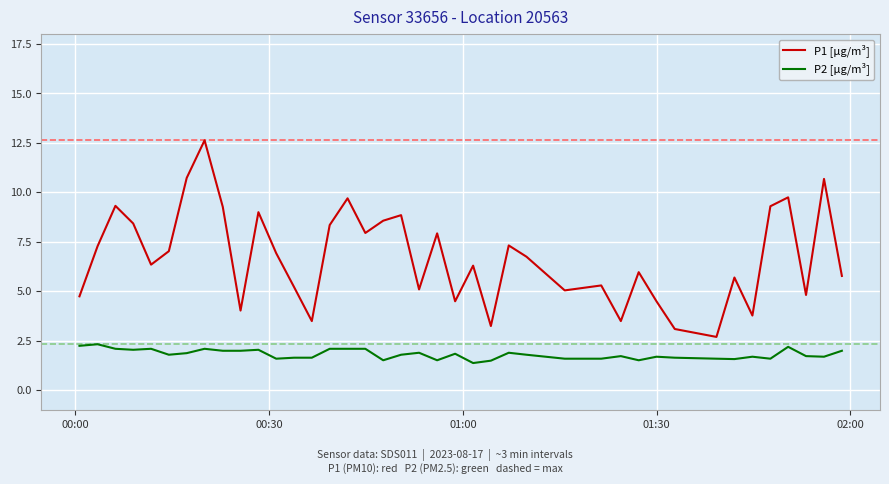

What is the average value of the P2 [µg/m³] series?

1.8